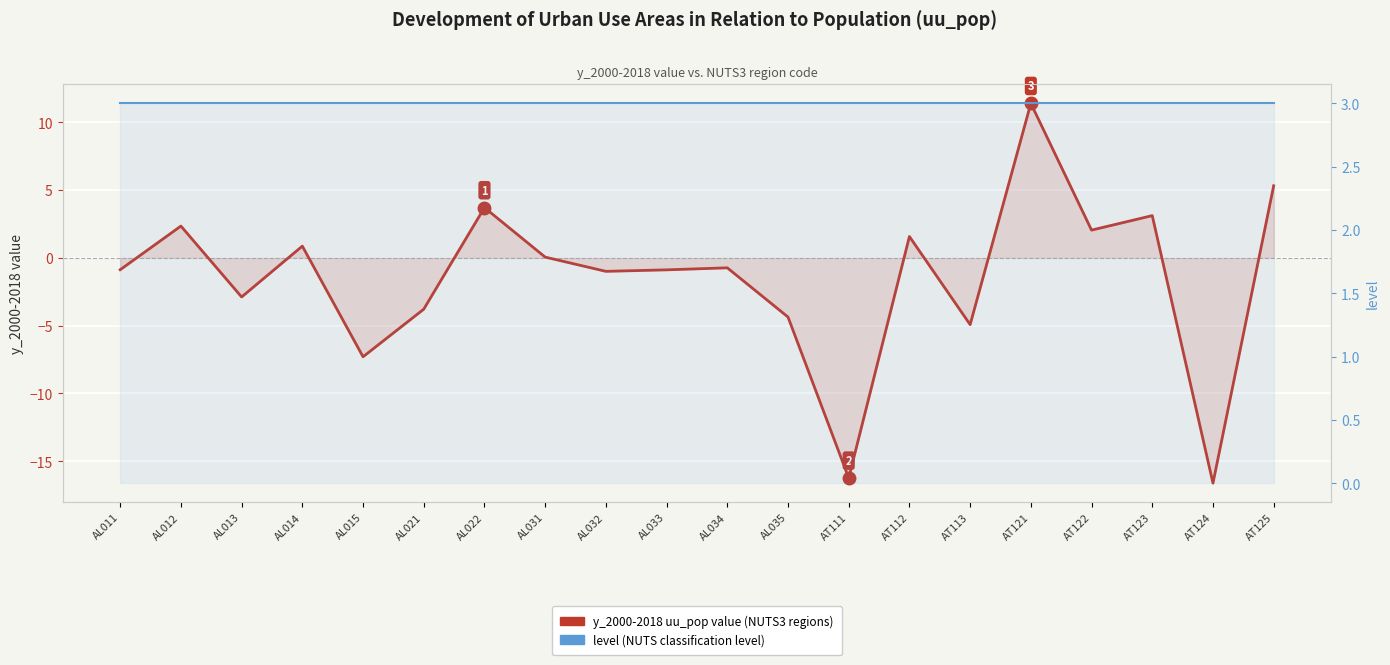

At which category is the sum across all series the highest?

AT121